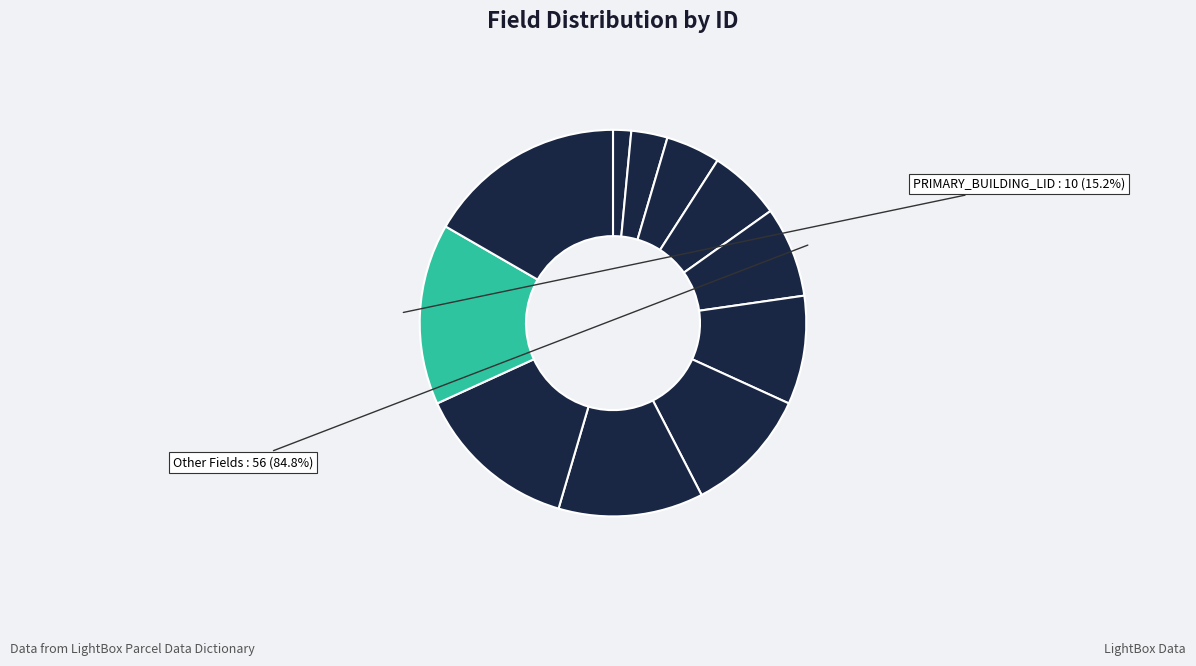

What percentage is NOT represented by PARCEL_APN?

95.5%